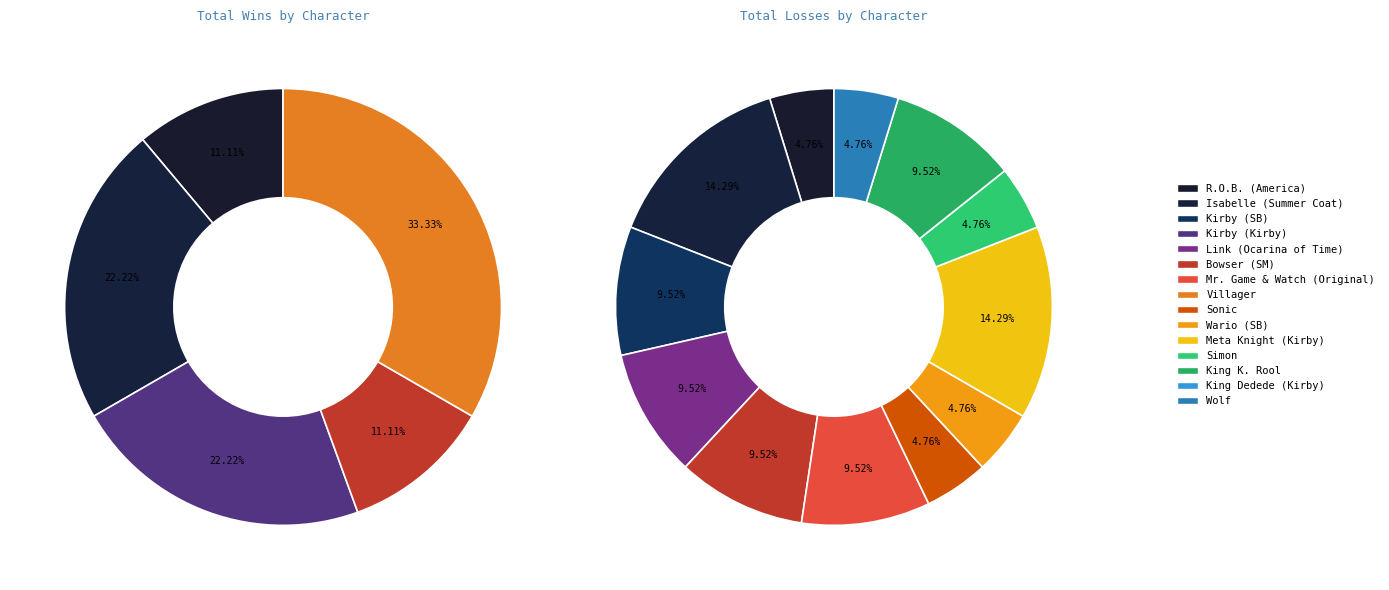

Is there any slice that represents more than half of the pie?

No